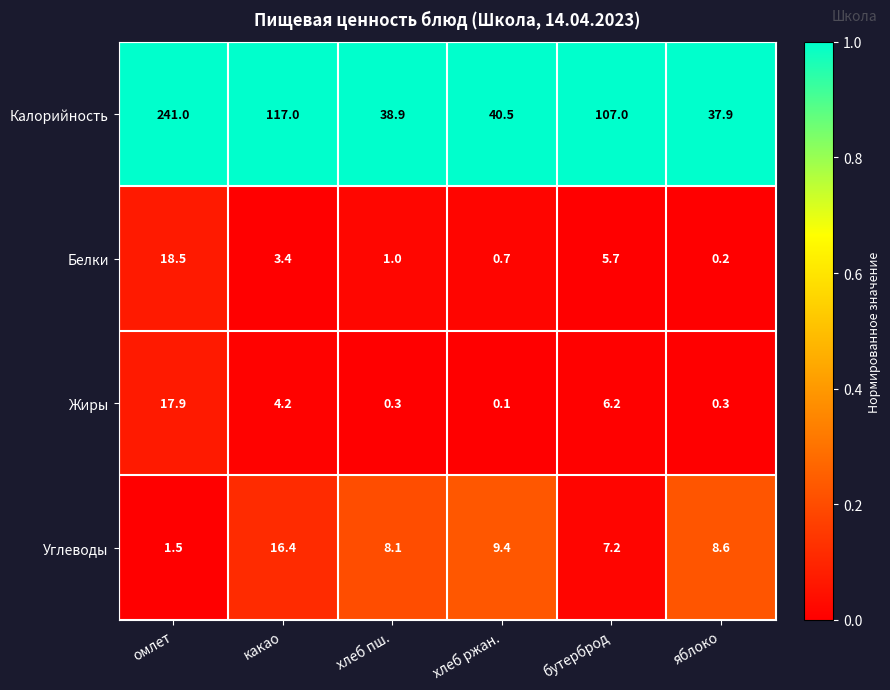

Reading left to right, transcribe all the data shown in this chart.

Калорийность: 241.0	117.0	38.9	40.5	107.0	37.9
Белки: 18.5	3.4	1.0	0.7	5.7	0.2
Жиры: 17.9	4.2	0.3	0.1	6.2	0.3
Углеводы: 1.5	16.4	8.1	9.4	7.2	8.6